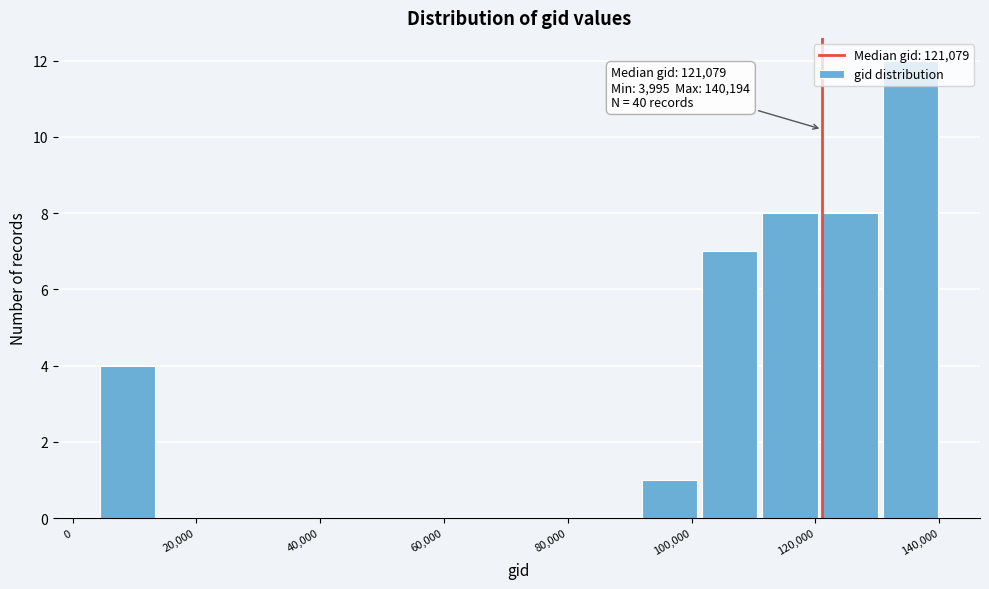

Which range on the x-axis has the tallest bar?

130000 to 140000